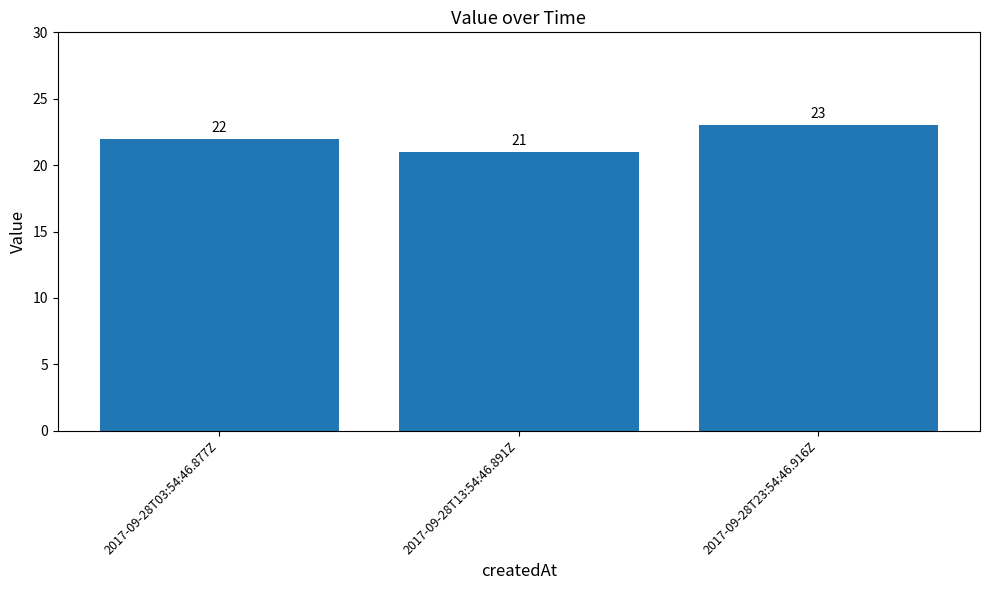

The chart shows a value of 23 at 2017-09-28T23:54:46.916Z. True or false?

True